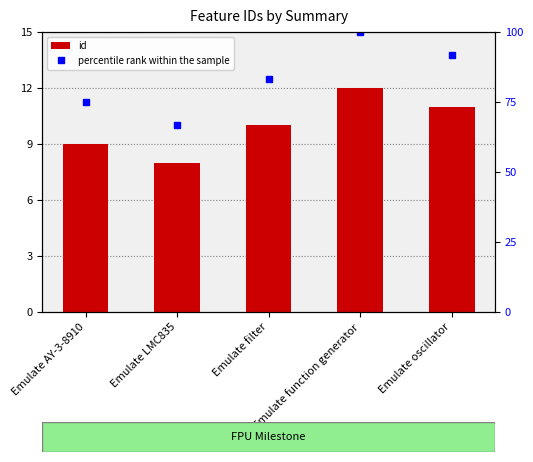

What is the total value across all series at Emulate filter?

93.3